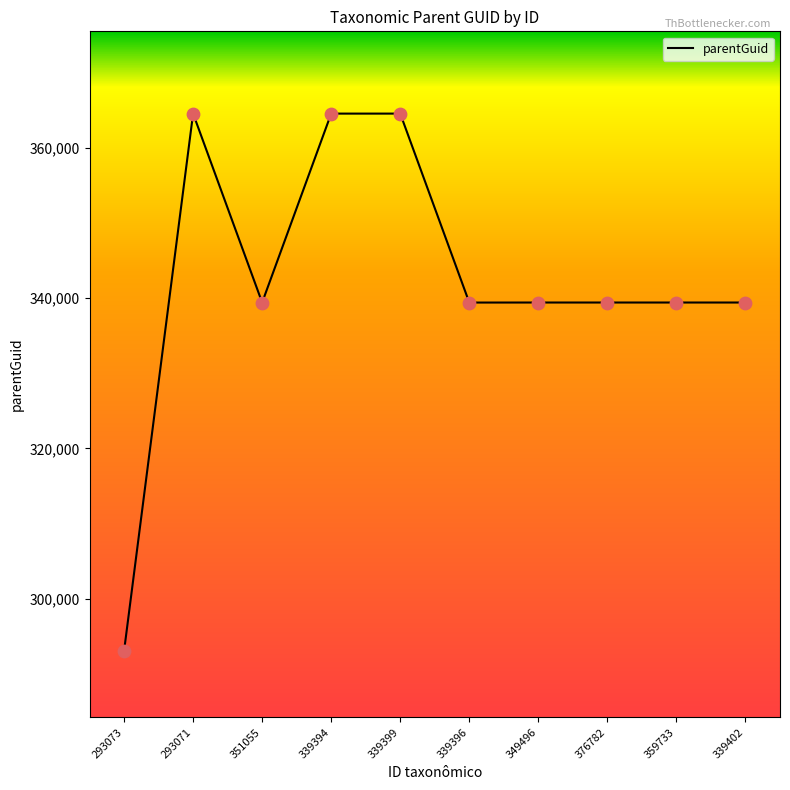

Between 349496 and 339399, which is larger?

339399